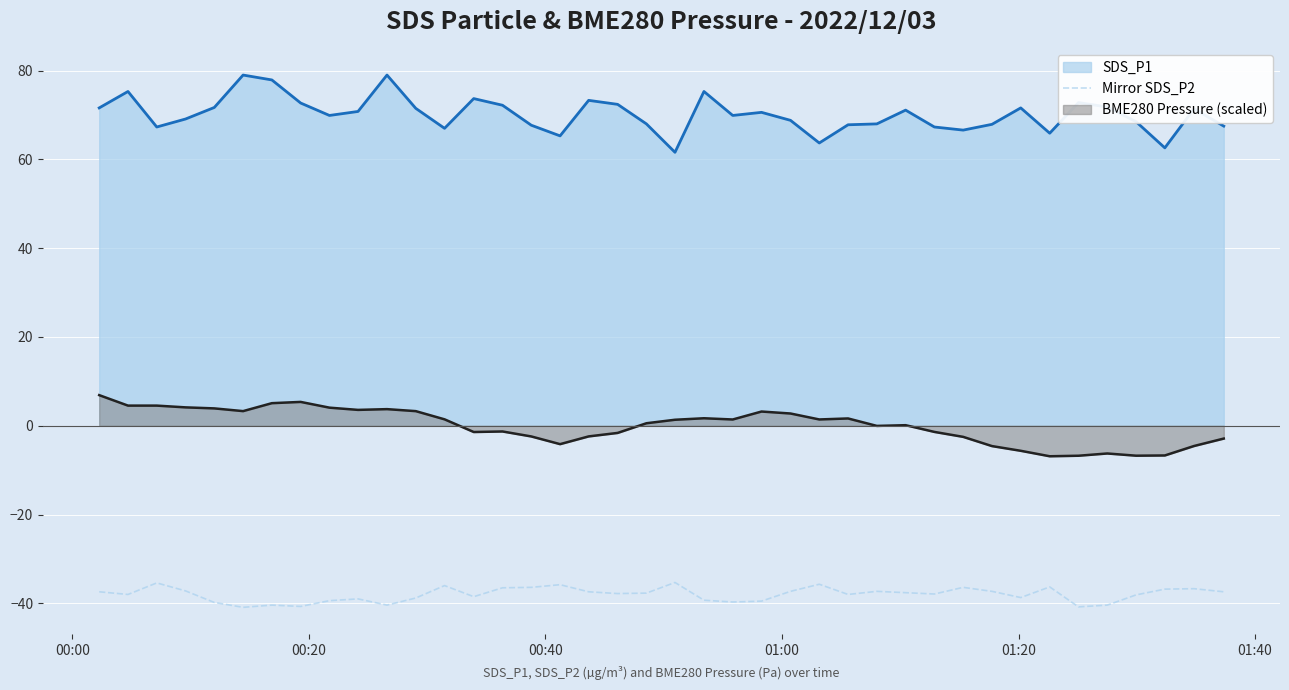

What is the lowest value of the Mirror SDS_P2 series?

-40.9